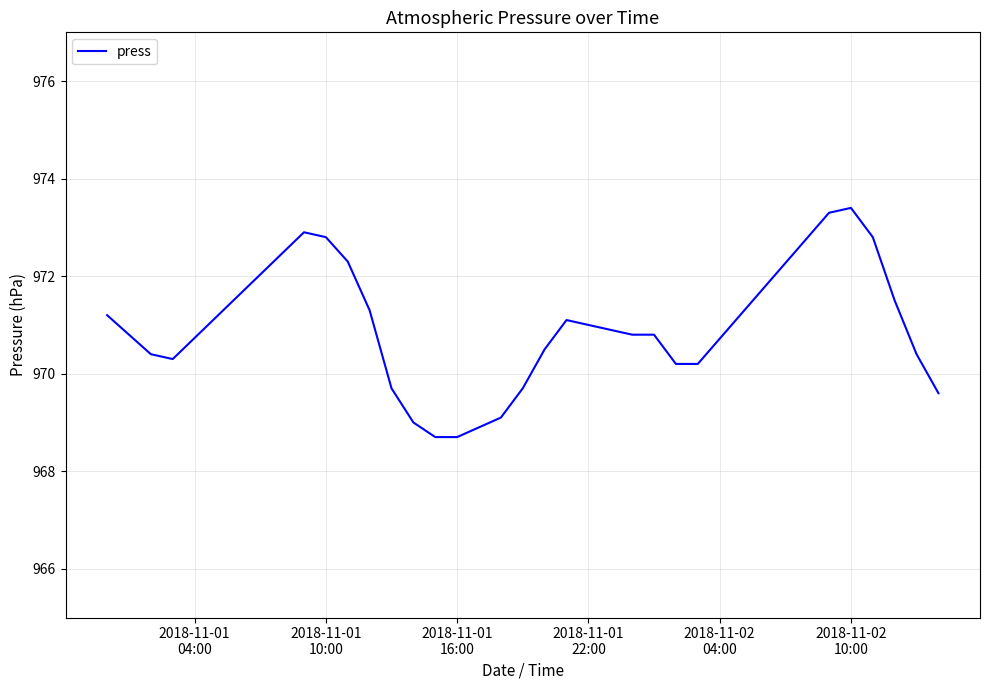

What is the greatest value displayed?

973.4